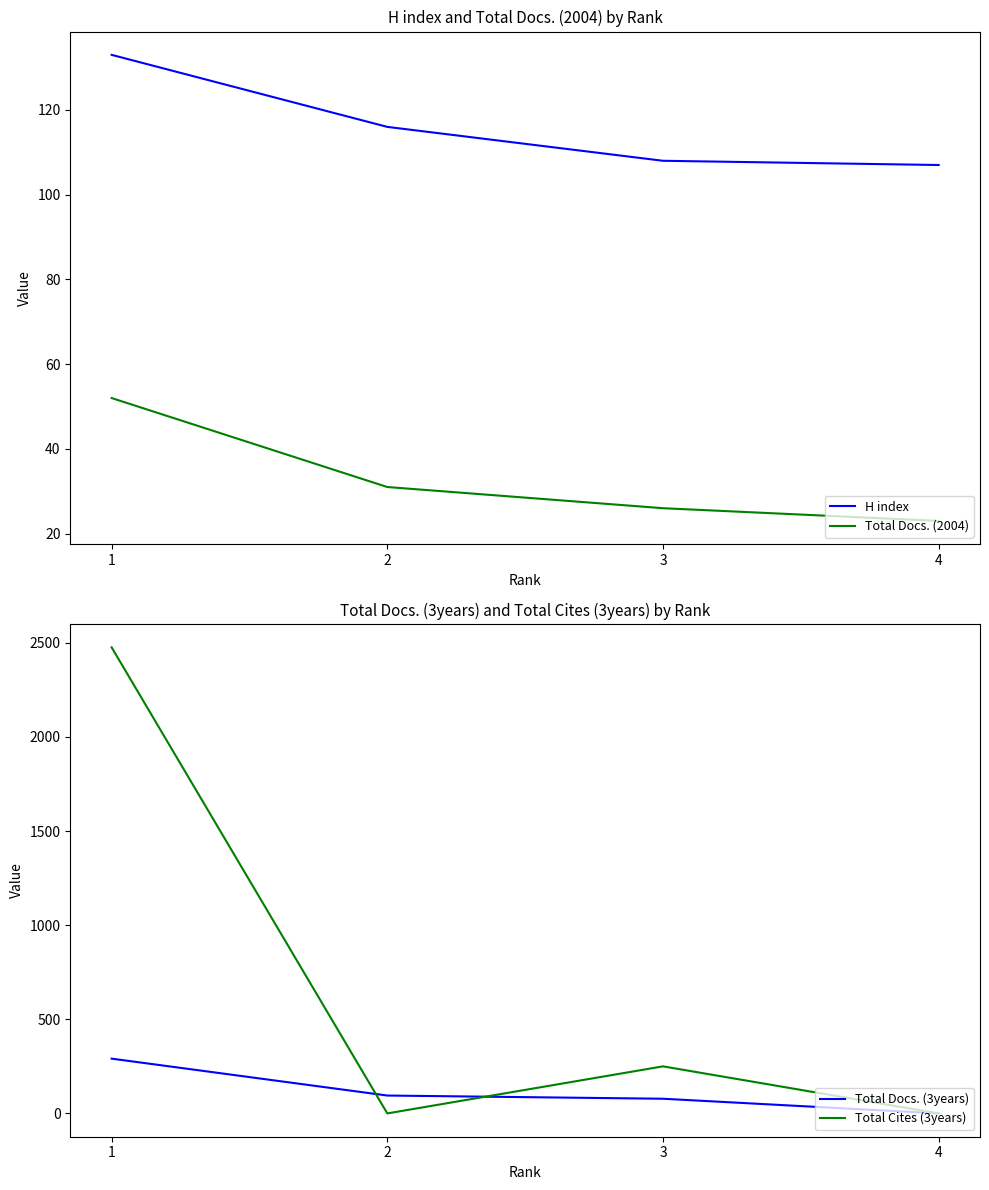

What is the total value across all series at 3?

462